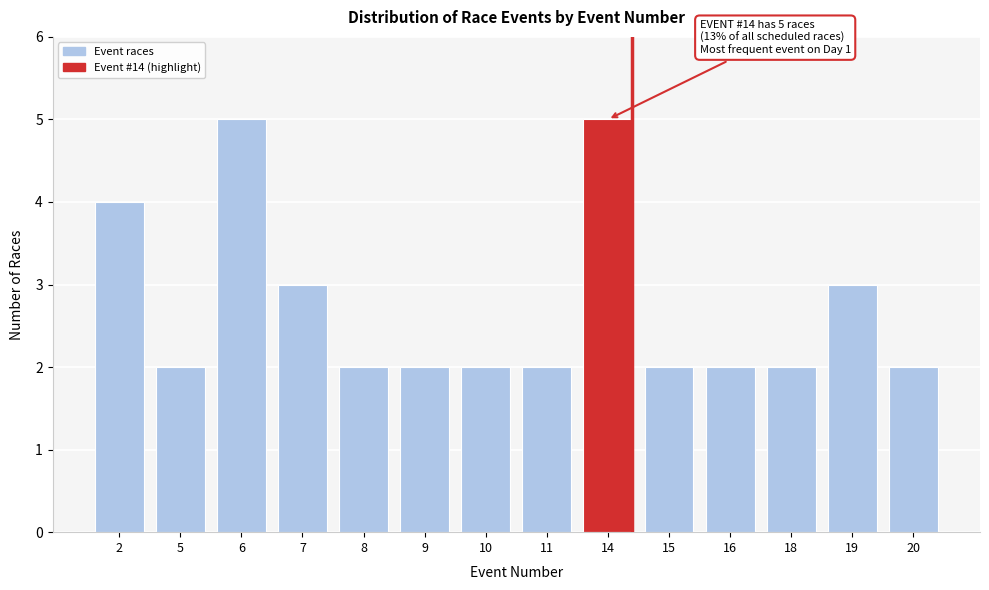

Reading left to right, transcribe all the data shown in this chart.

2=4	5=2	6=5	7=3	8=2	9=2	10=2	11=2	14=5	15=2	16=2	18=2	19=3	20=2